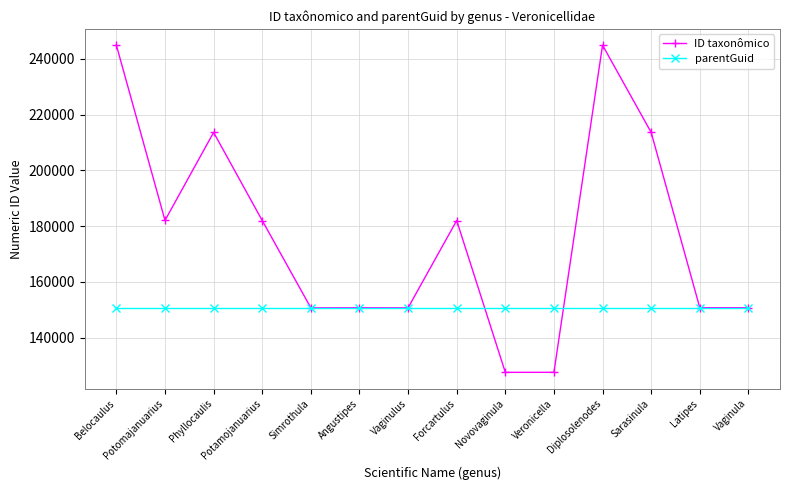

What is the sum of all parentGuid values?

2110262